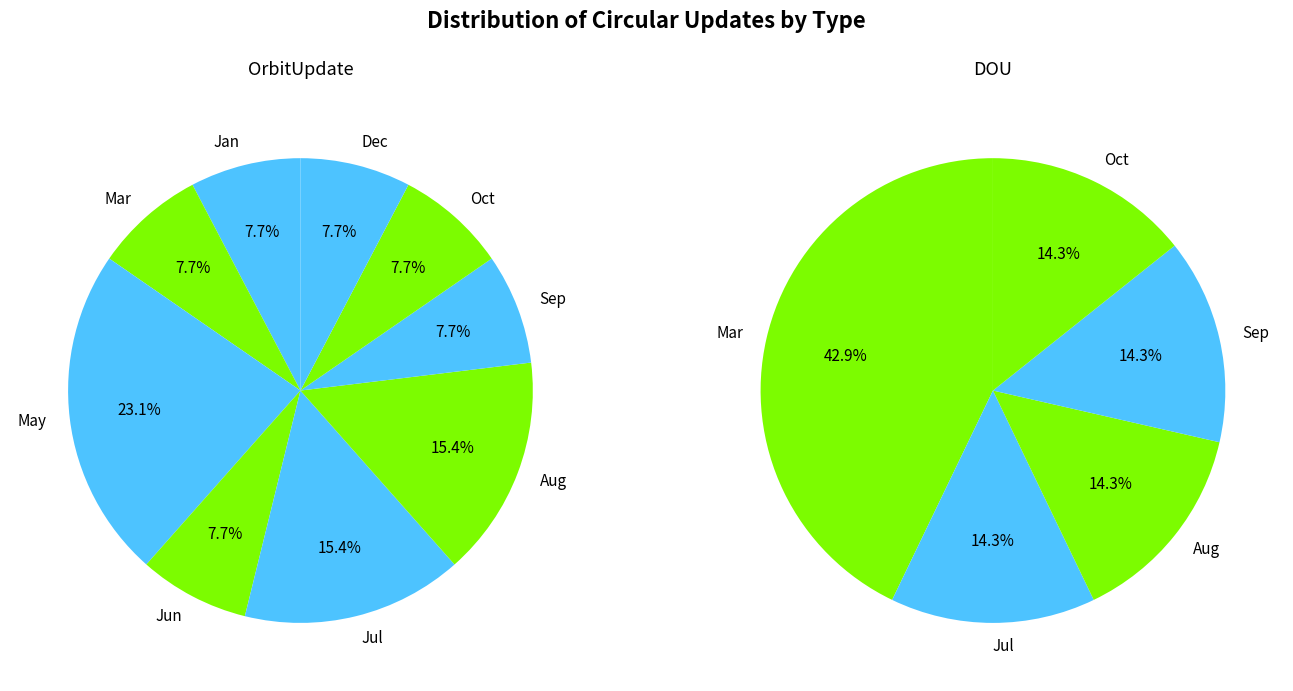

Rank the series by their maximum value, from highest to lowest.

OrbitUpdate, DOU